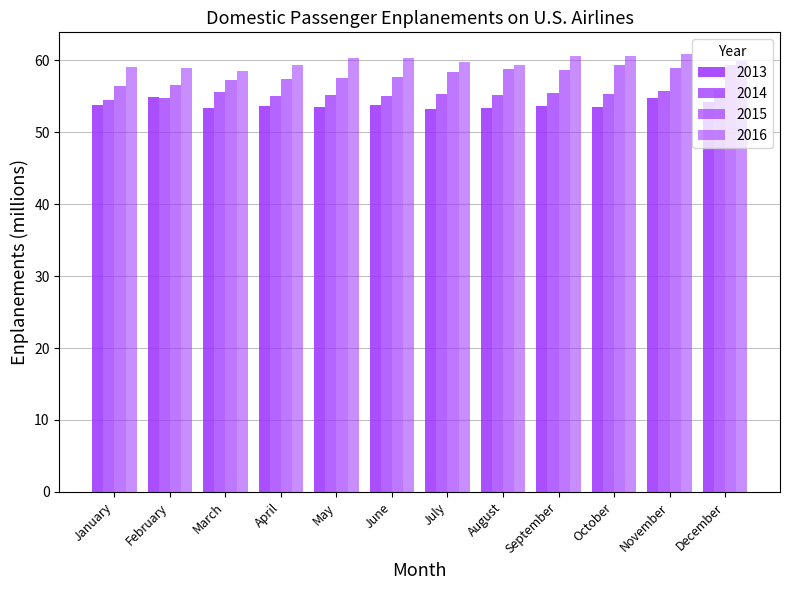

Which label corresponds to the smallest value in the chart?

July